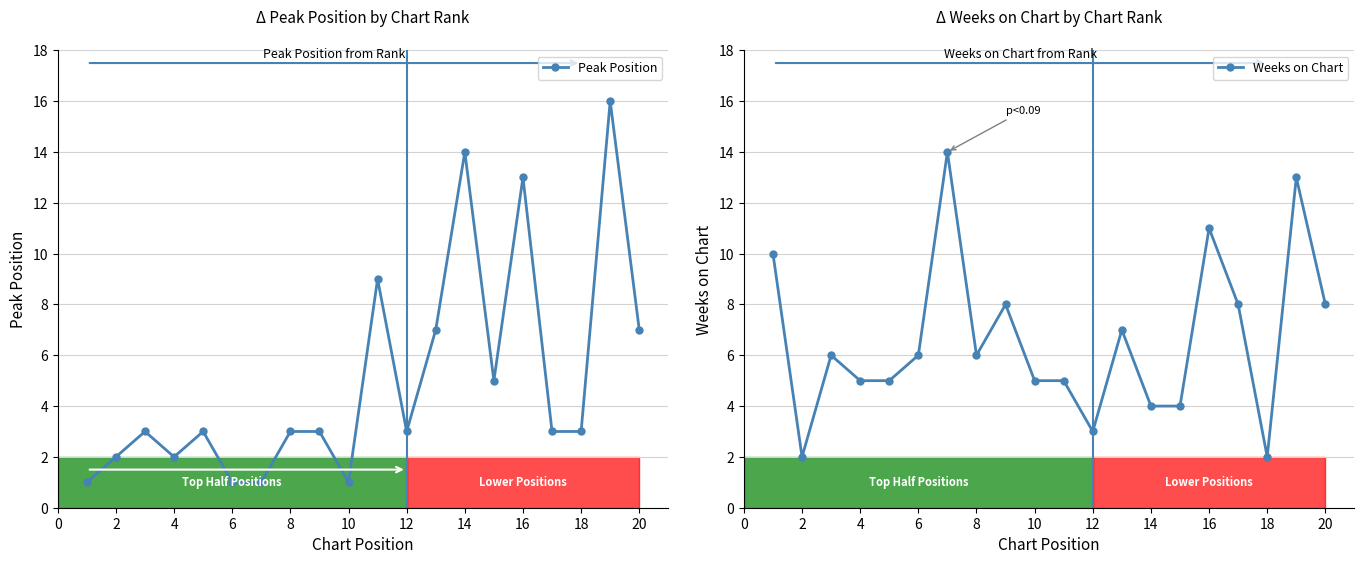

What is the maximum value for Peak Position?

16